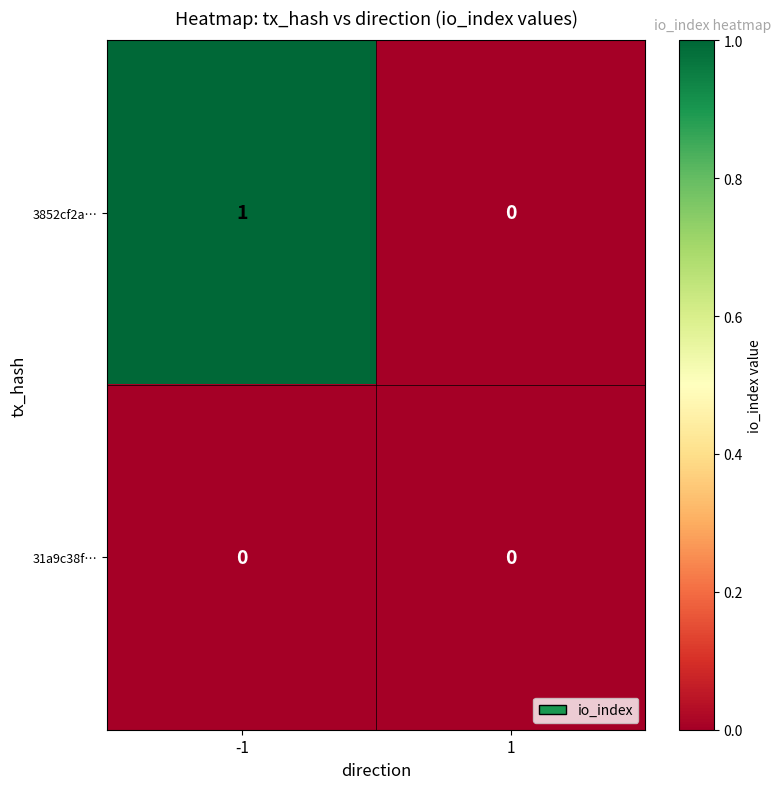

Which series has the largest range (max minus min)?

3852cf2a…